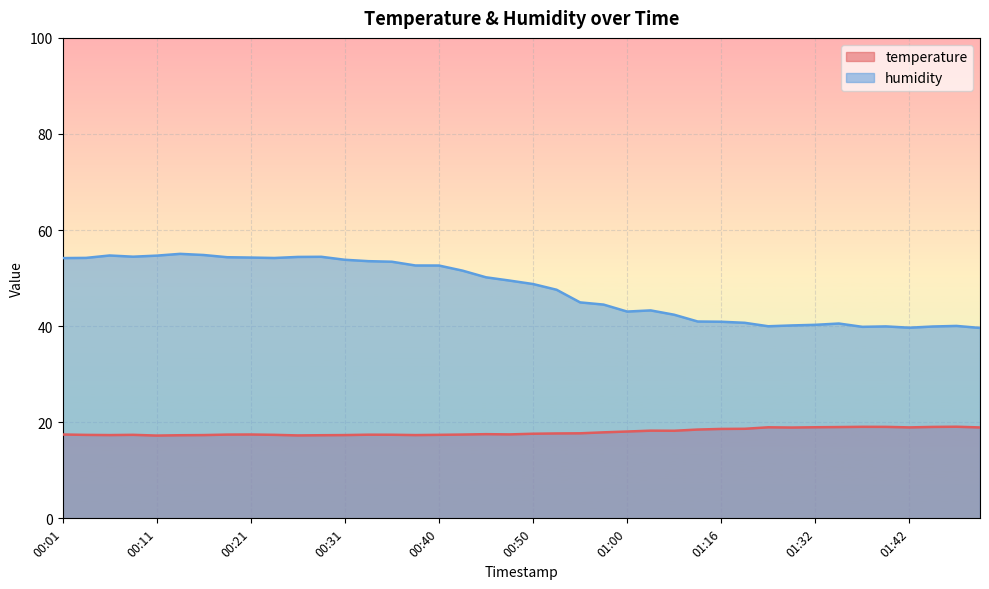

What is the sum of all humidity values?

1908.1